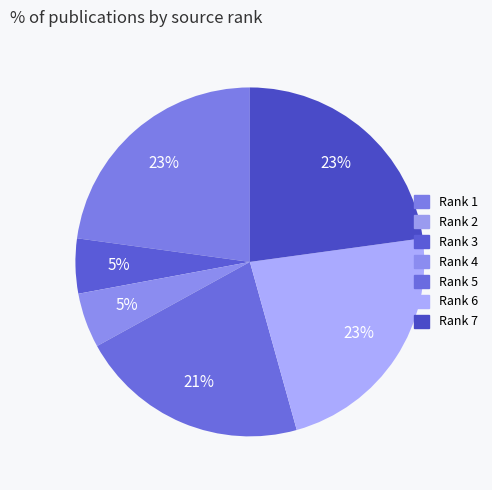

How many slices are in this pie chart?

7